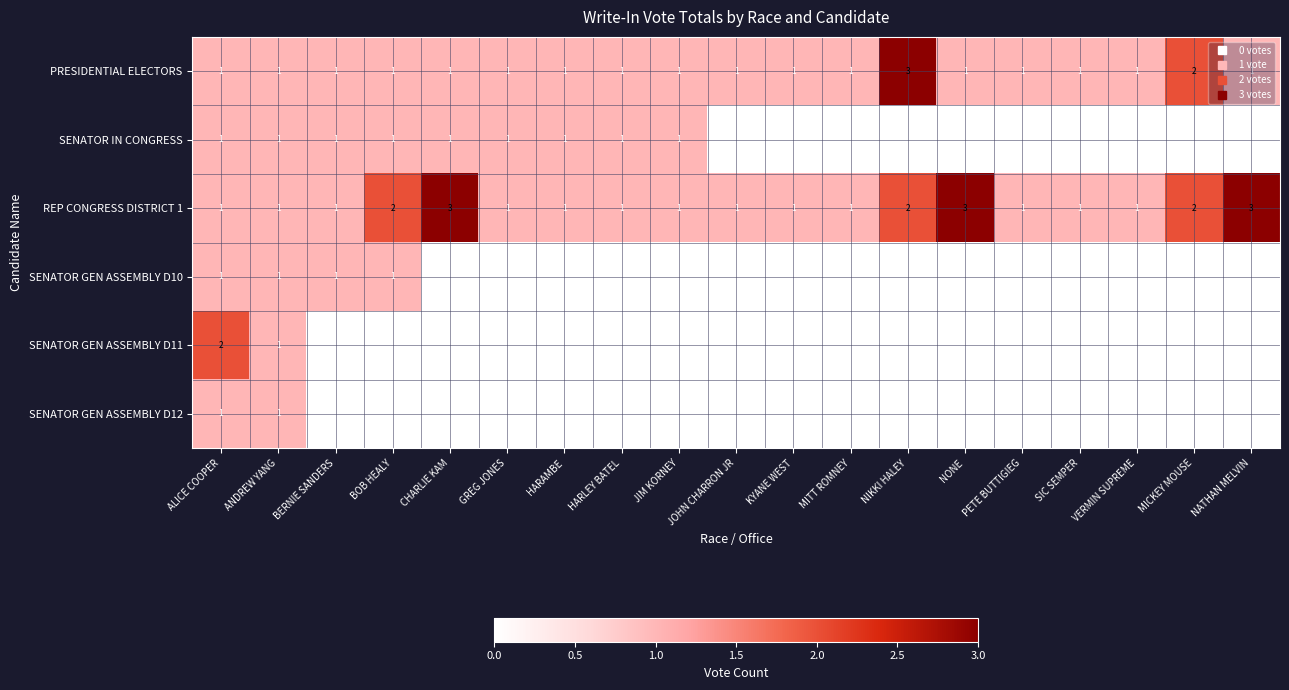

How many data points does each series have?

19